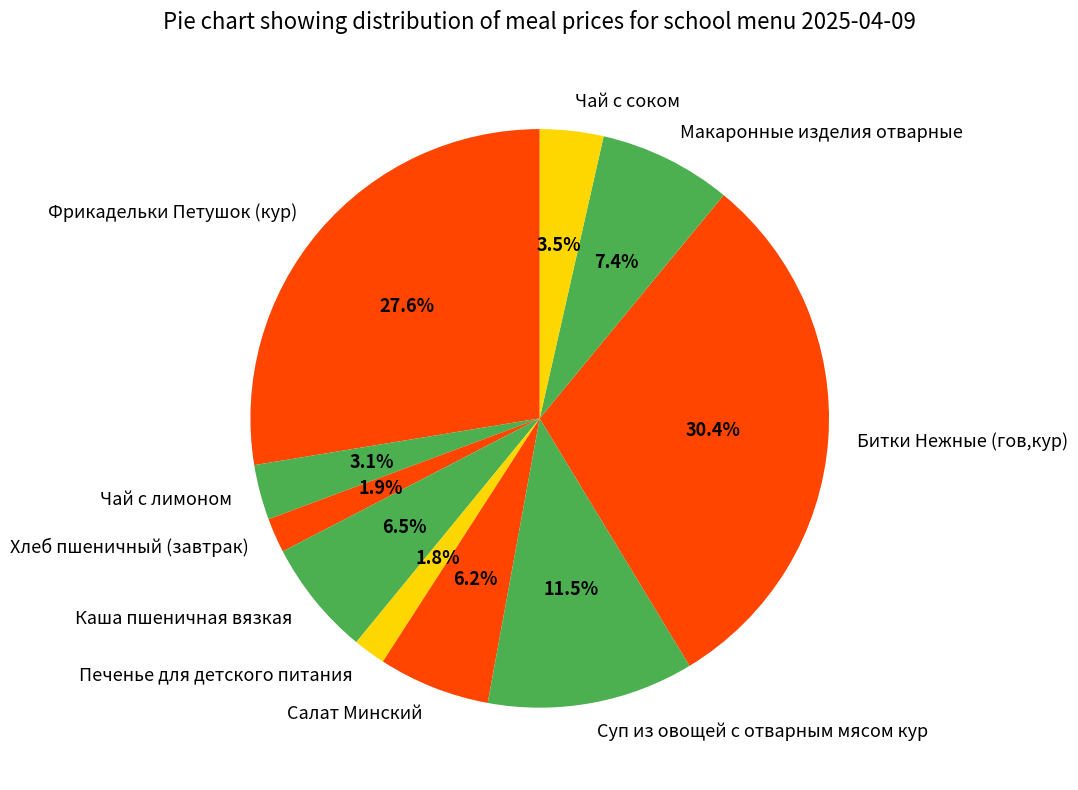

To the nearest percent, what is the average slice percentage?

10%